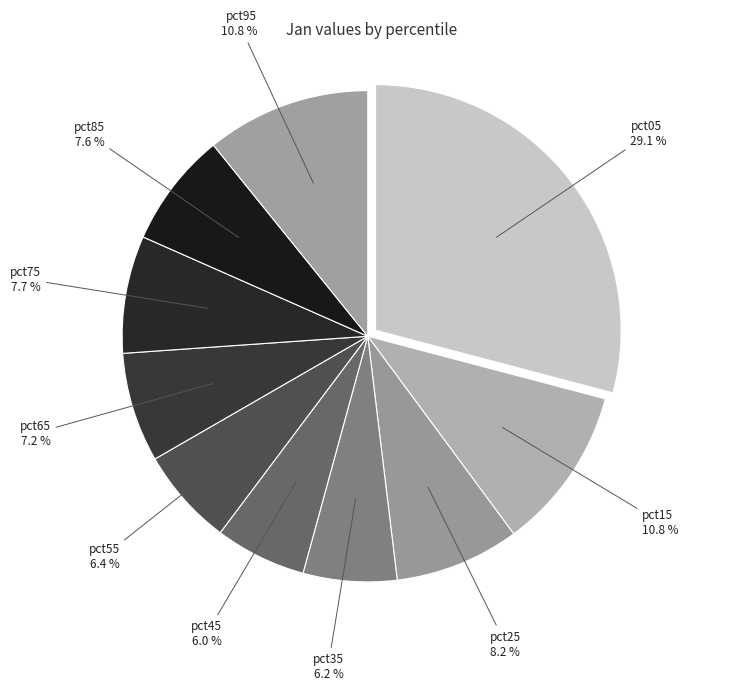

How many segments does this pie chart have?

10